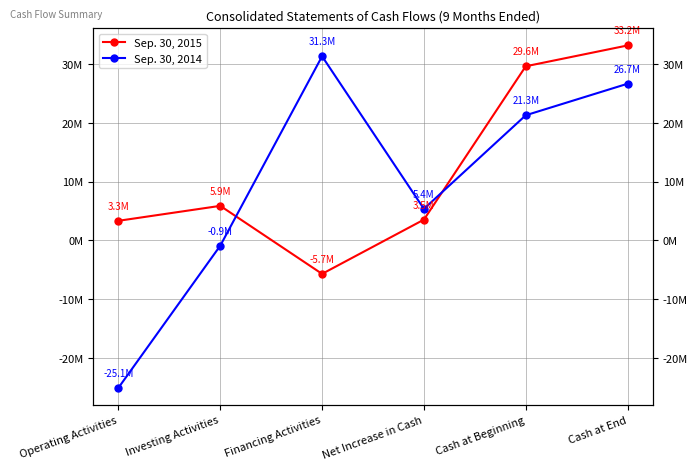

Between Cash at End and Operating Activities, which is larger?

Cash at End